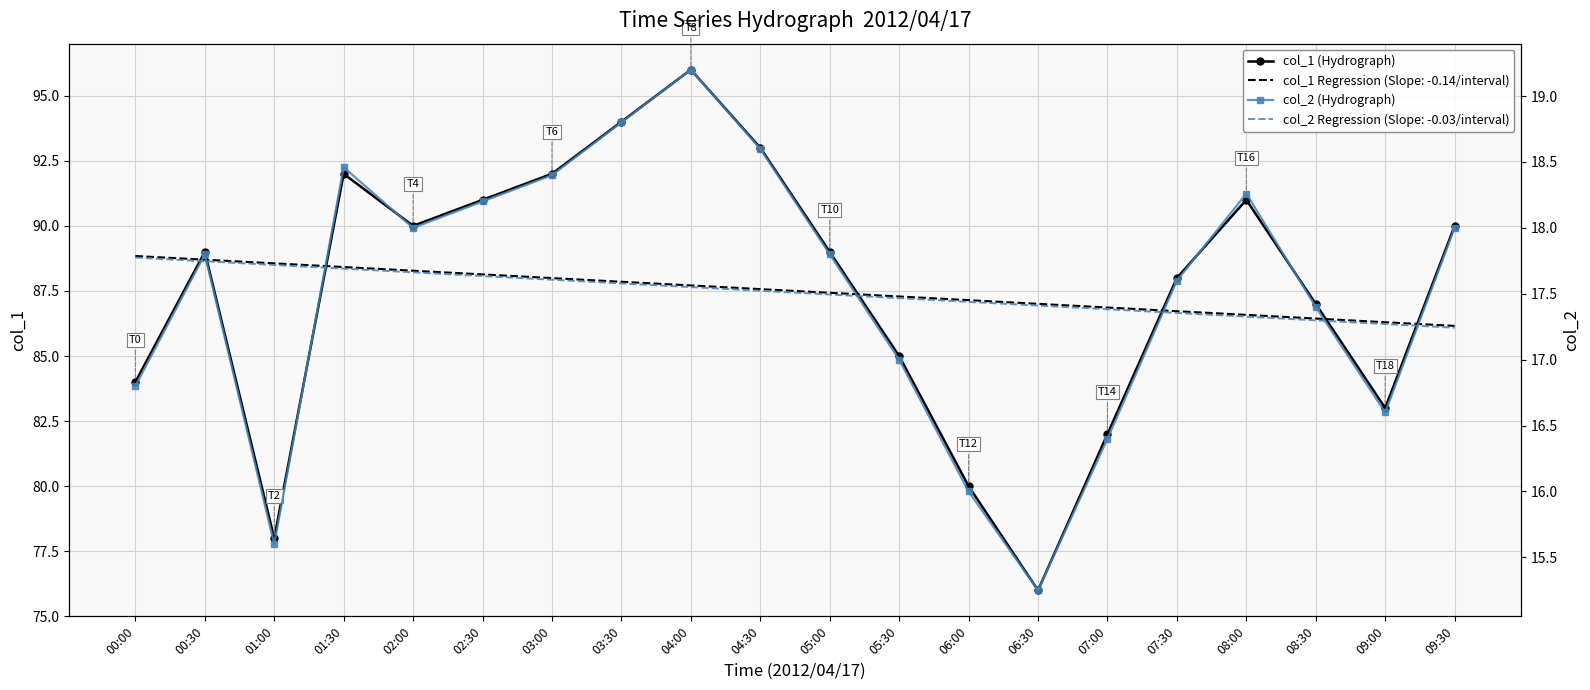

Is this an area chart (filled region under the line)?

No